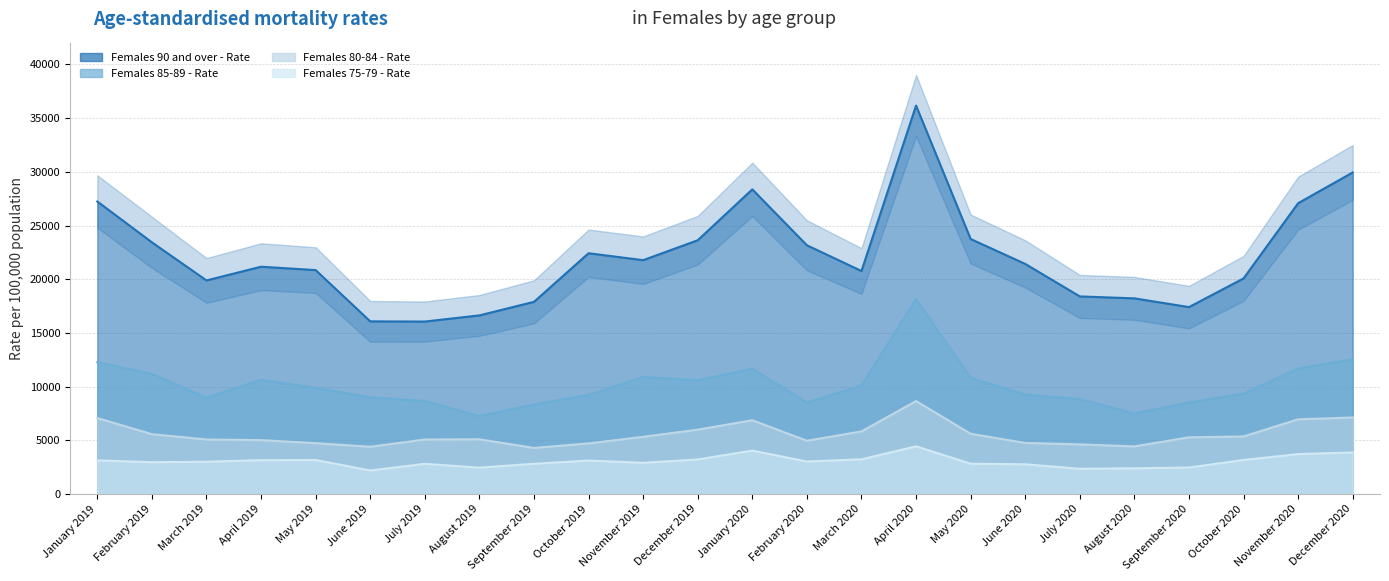

At which label is Females 80-84 - Rate closest to 6474?

January 2020